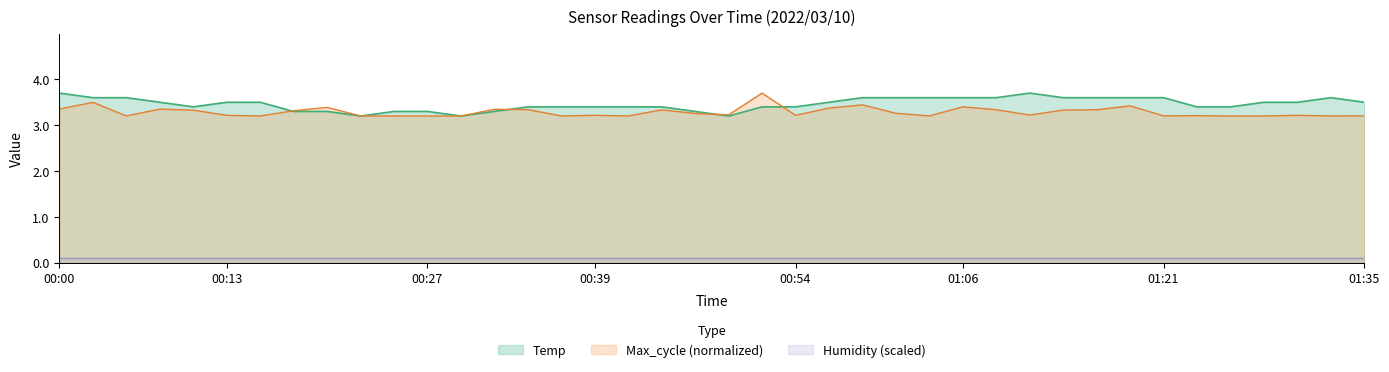

At which label does Max_cycle reach its peak?

00:51